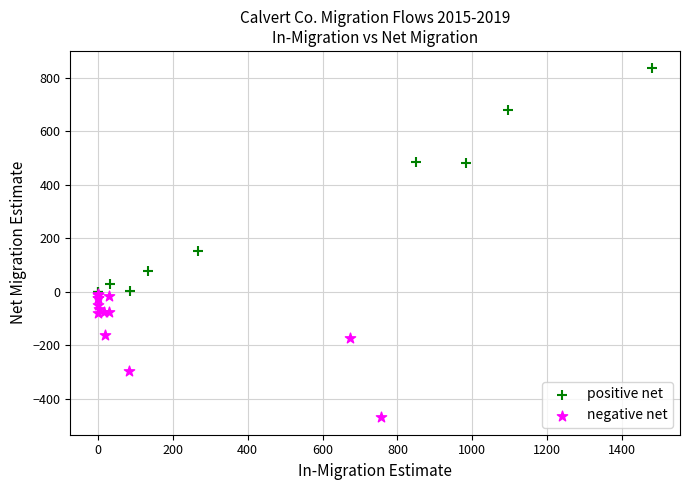

Which series contains the highest Y value?

positive net